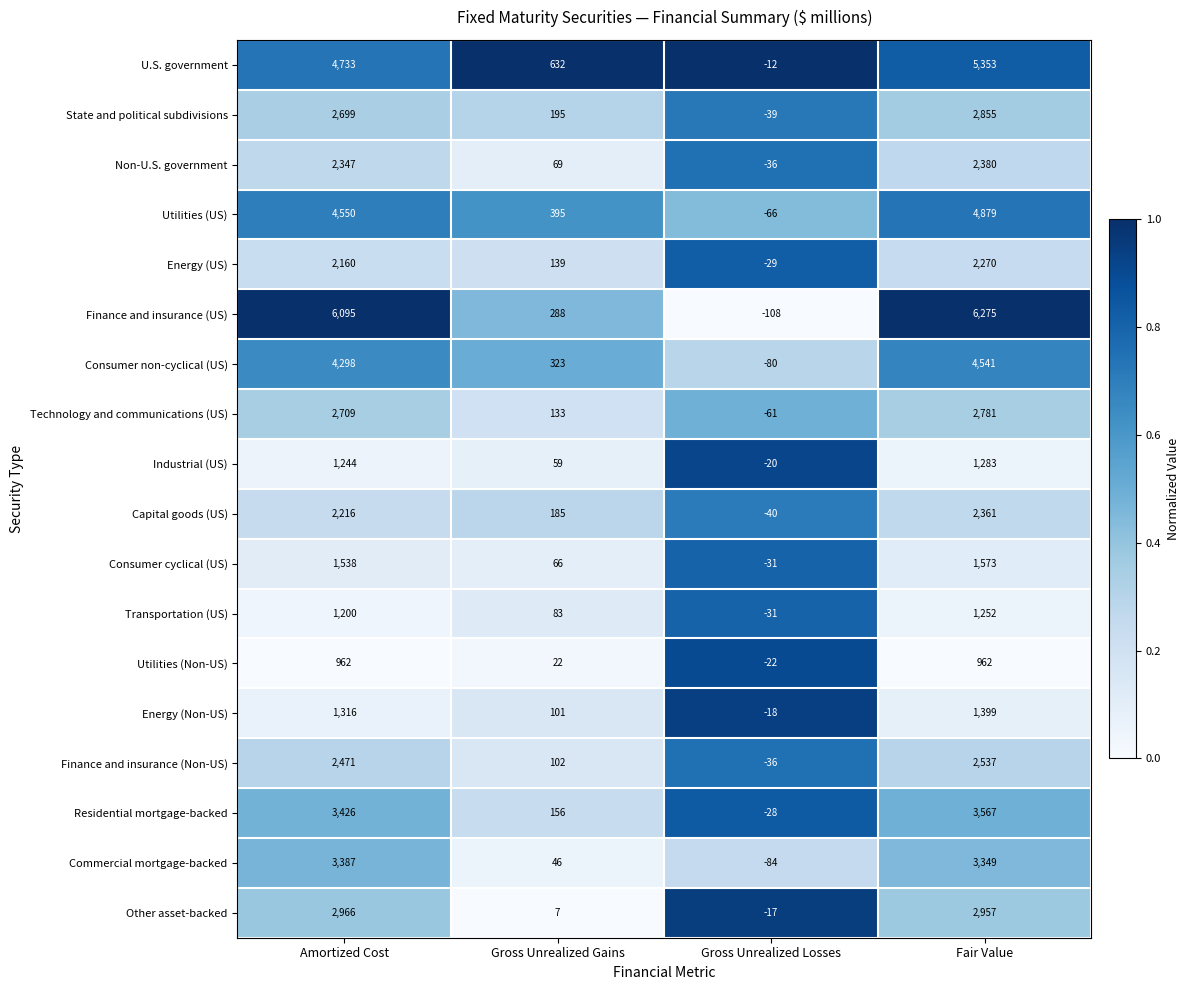

What is the sum of all Other asset-backed values?

5913